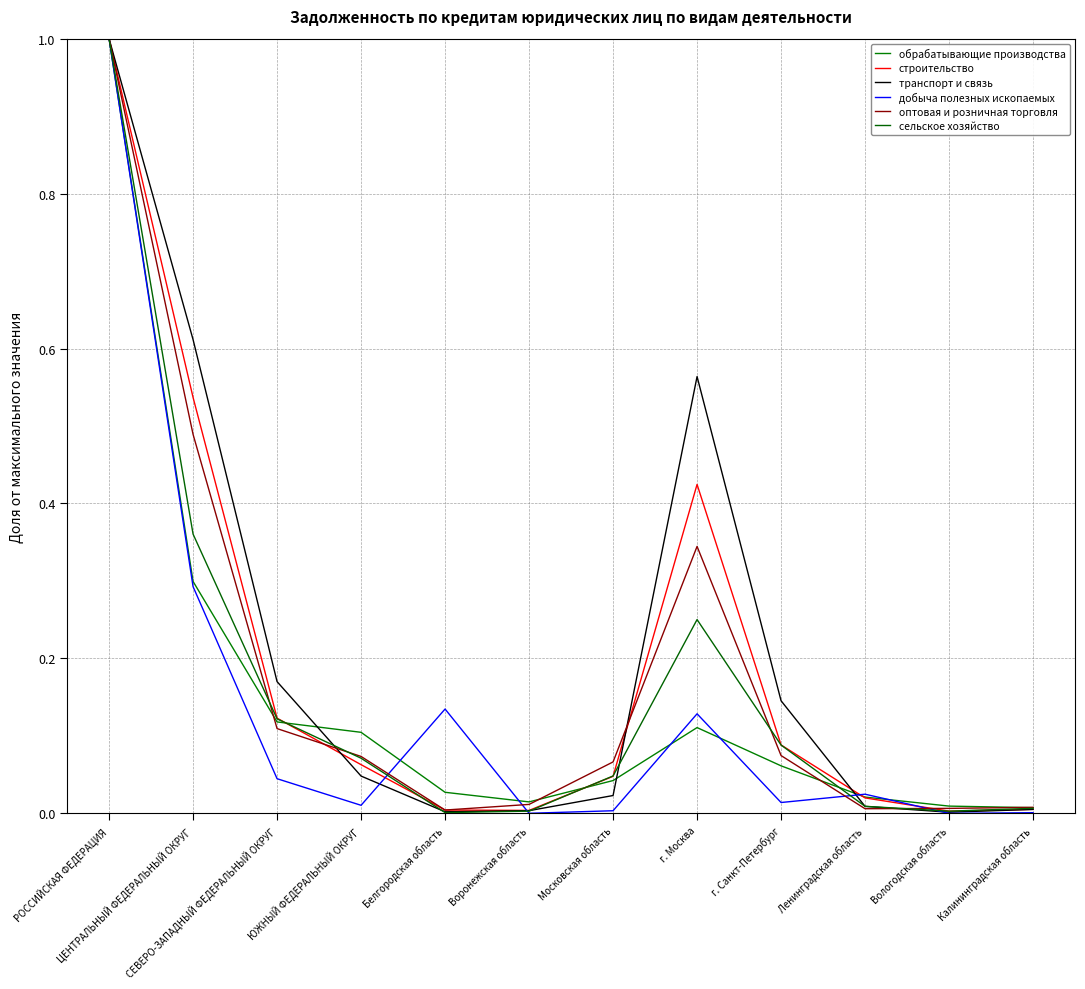

How many lines are shown in the chart?

6